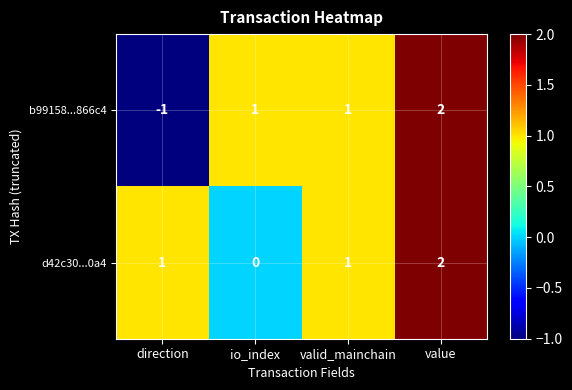

What is the spread (max minus min) of values at io_index?

1